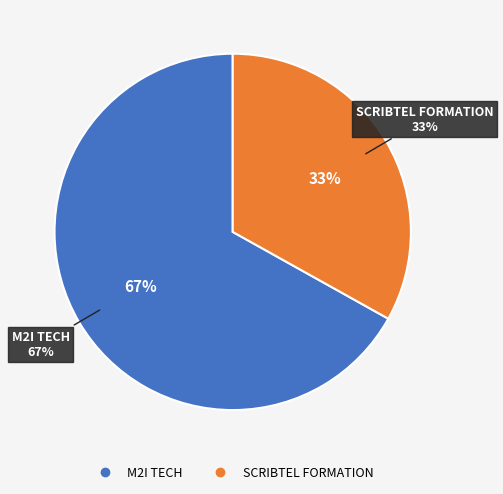

Which slice represents more than half of the pie?

M2I TECH